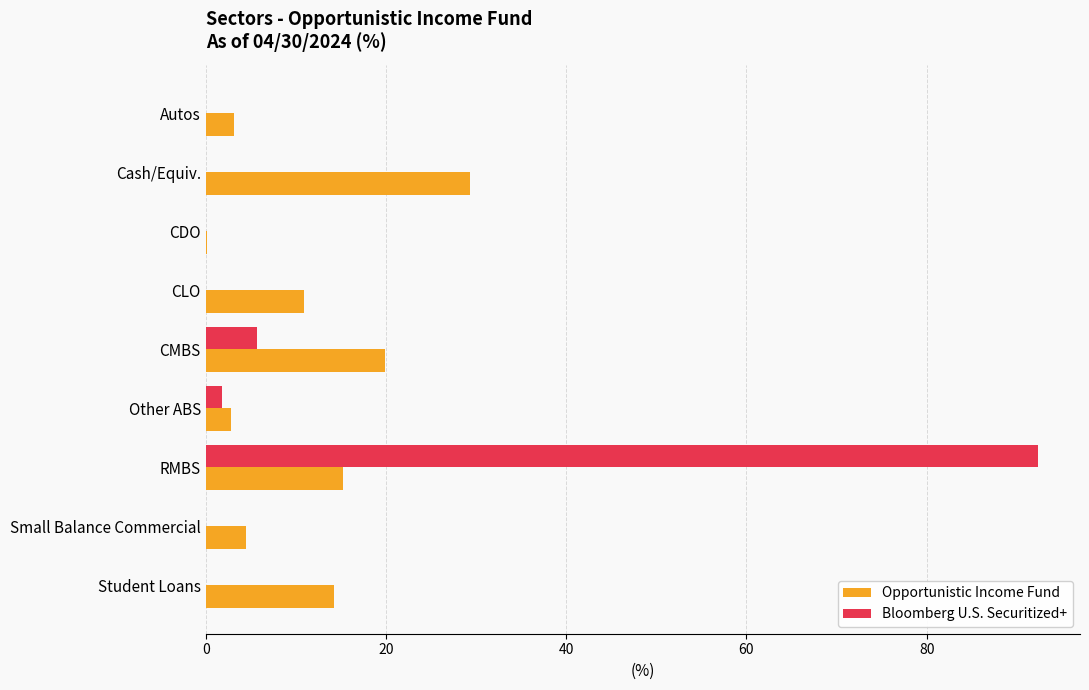

What are all the series names shown in the legend?

Opportunistic Income Fund, Bloomberg U.S. Securitized+